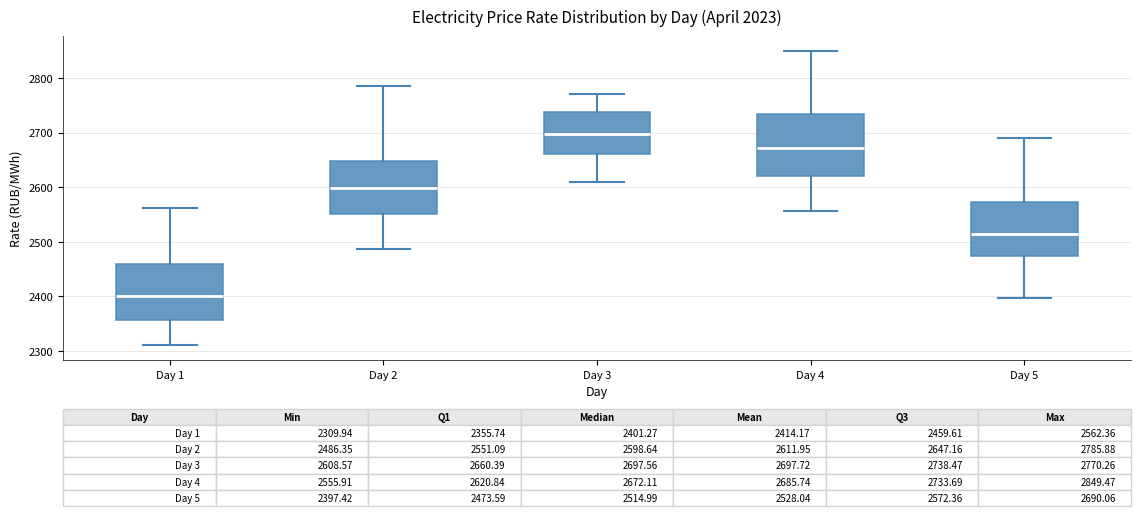

Which box's median line is the lowest?

Day 1